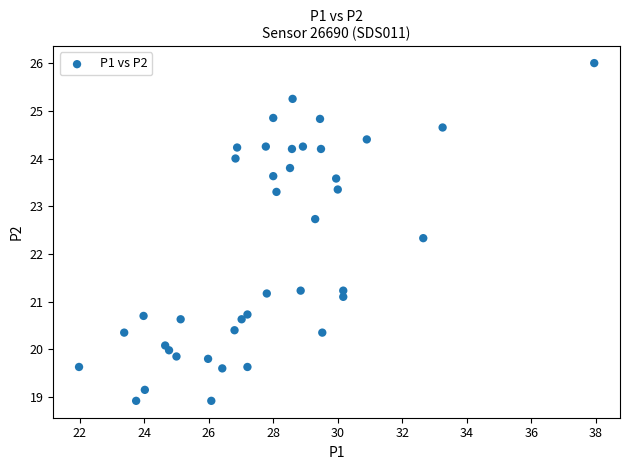

What Y value in the scatter plot is closest to 22?

22.3